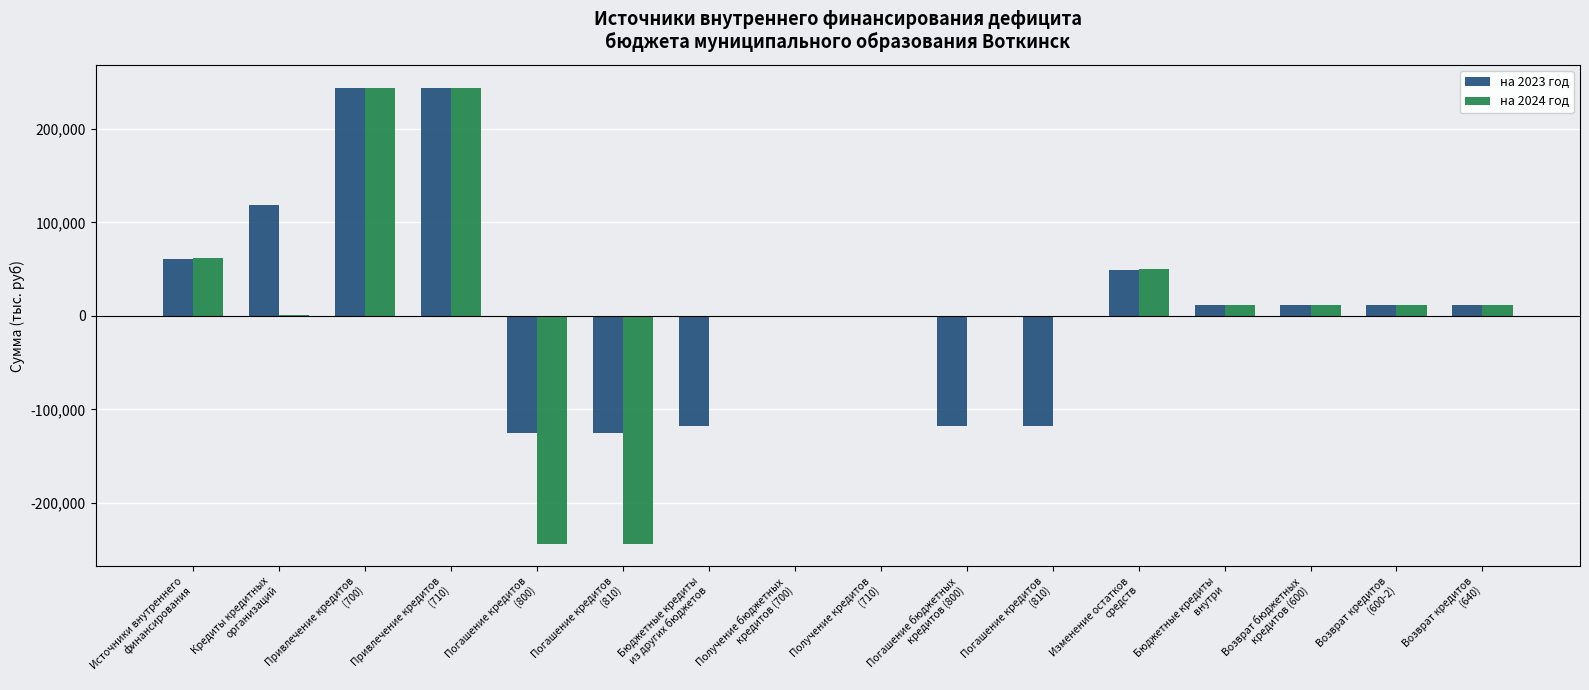

How many data points does each series have?

16